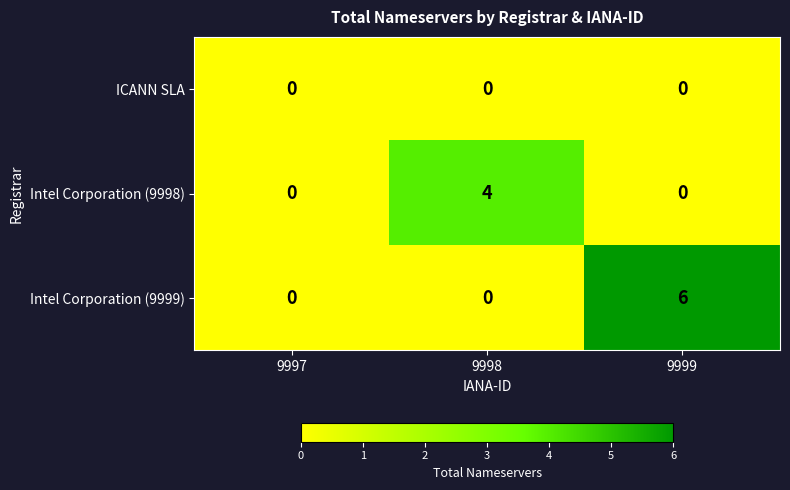

What is the maximum value shown in the chart?

6